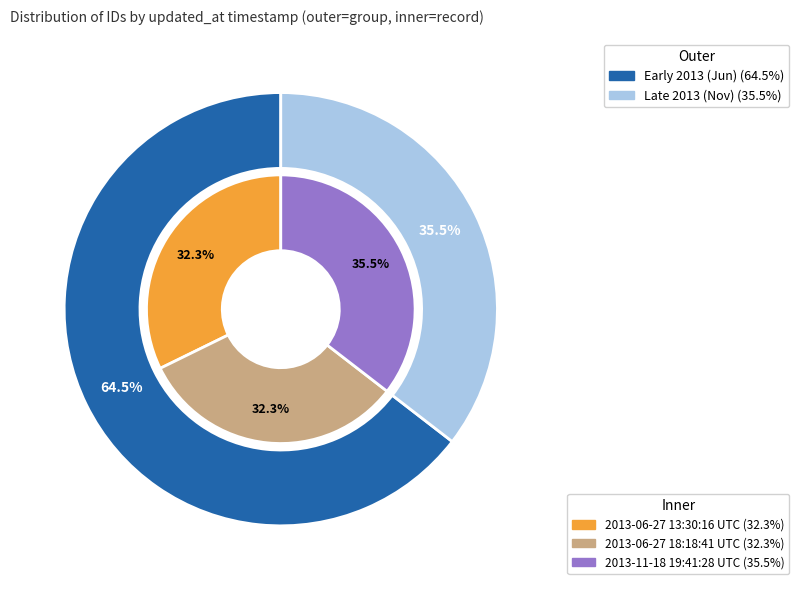

How many slices are in this pie chart?

3